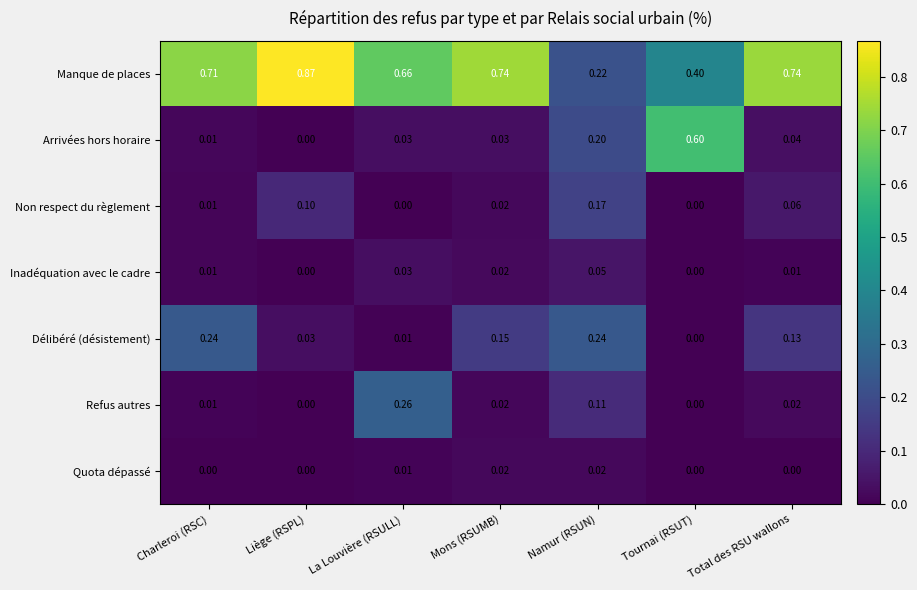

Rank the series by their maximum value, from lowest to highest.

Quota dépassé, Inadéquation avec le cadre, Non respect du règlement, Délibéré (désistement), Refus autres, Arrivées hors horaire, Manque de places